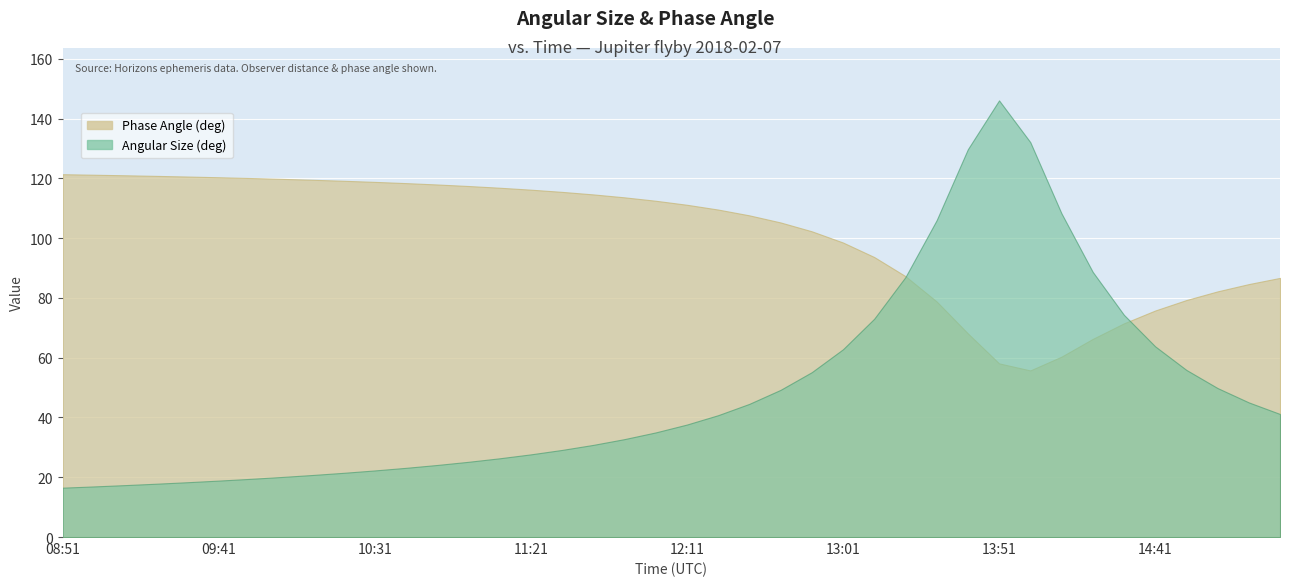

What is the difference between the Phase Angle (deg) values at 2018-02-07 12:21 and 2018-02-07 13:01?

11.0